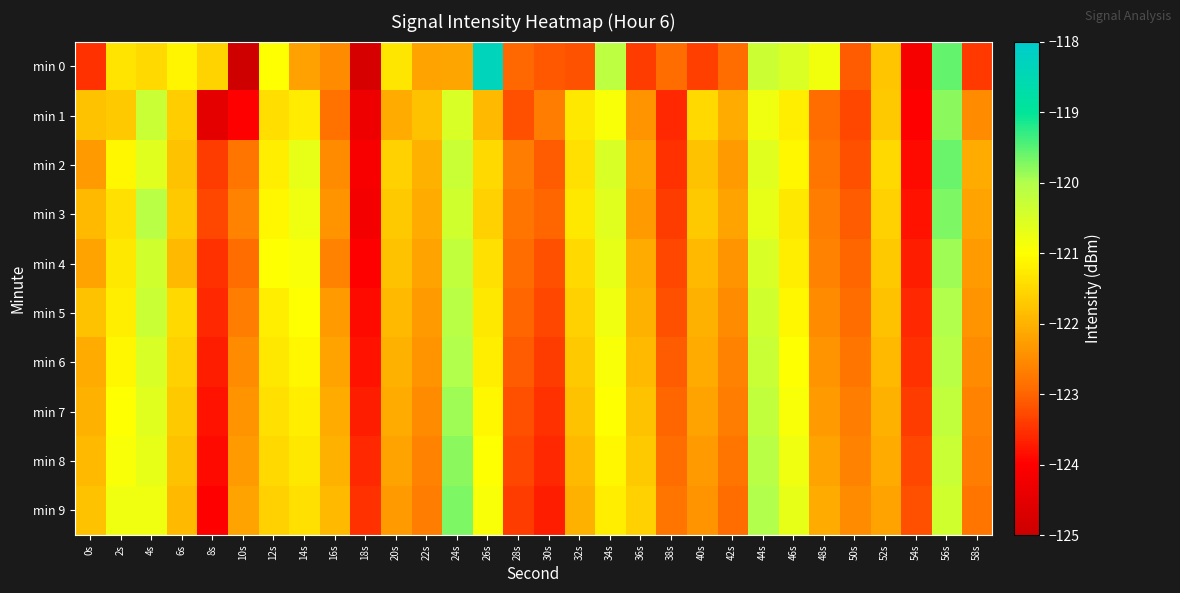

Reading left to right, transcribe all the data shown in this chart.

min 0: 0s=-123.5	2s=-121.4	4s=-121.5	6s=-121.1	8s=-121.6	10s=-124.9	12s=-121.0	14s=-122.2	16s=-122.5	18s=-124.8	20s=-121.3	22s=-122.2	24s=-122.2	26s=-118.3	28s=-123.0	30s=-123.1	32s=-123.2	34s=-120.1	36s=-123.4	38s=-122.9	40s=-123.4	42s=-122.9	44s=-120.3	46s=-120.5	48s=-120.8	50s=-123.1	52s=-121.7	54s=-124.2	56s=-119.6	58s=-123.4
min 1: 0s=-121.8	2s=-121.7	4s=-120.3	6s=-121.6	8s=-124.5	10s=-124.0	12s=-121.4	14s=-121.2	16s=-122.8	18s=-124.3	20s=-122.1	22s=-121.8	24s=-120.5	26s=-121.9	28s=-123.2	30s=-122.7	32s=-121.3	34s=-120.9	36s=-122.4	38s=-123.6	40s=-121.5	42s=-122.1	44s=-120.8	46s=-121.2	48s=-122.9	50s=-123.3	52s=-121.7	54s=-124.0	56s=-119.8	58s=-122.5
min 2: 0s=-122.3	2s=-121.1	4s=-120.6	6s=-121.8	8s=-123.4	10s=-122.8	12s=-121.2	14s=-120.7	16s=-122.5	18s=-124.1	20s=-121.6	22s=-122.0	24s=-120.3	26s=-121.5	28s=-122.7	30s=-123.1	32s=-121.4	34s=-120.5	36s=-122.2	38s=-123.5	40s=-121.8	42s=-122.3	44s=-120.6	46s=-121.1	48s=-122.8	50s=-123.2	52s=-121.5	54s=-123.9	56s=-119.6	58s=-122.1
min 3: 0s=-121.9	2s=-121.4	4s=-120.1	6s=-121.7	8s=-123.3	10s=-122.6	12s=-121.1	14s=-120.8	16s=-122.4	18s=-124.2	20s=-121.7	22s=-122.1	24s=-120.4	26s=-121.6	28s=-122.8	30s=-123.0	32s=-121.3	34s=-120.6	36s=-122.3	38s=-123.4	40s=-121.7	42s=-122.2	44s=-120.7	46s=-121.3	48s=-122.7	50s=-123.1	52s=-121.6	54s=-123.8	56s=-119.7	58s=-122.2
min 4: 0s=-122.2	2s=-121.3	4s=-120.4	6s=-121.9	8s=-123.5	10s=-122.9	12s=-121.0	14s=-120.9	16s=-122.6	18s=-124.0	20s=-121.8	22s=-122.2	24s=-120.2	26s=-121.4	28s=-122.9	30s=-123.2	32s=-121.5	34s=-120.7	36s=-122.1	38s=-123.3	40s=-121.9	42s=-122.4	44s=-120.5	46s=-121.2	48s=-122.6	50s=-123.0	52s=-121.7	54s=-123.7	56s=-119.9	58s=-122.3
min 5: 0s=-121.8	2s=-121.2	4s=-120.3	6s=-121.5	8s=-123.6	10s=-122.7	12s=-121.2	14s=-121.0	16s=-122.3	18s=-123.9	20s=-121.9	22s=-122.3	24s=-120.1	26s=-121.3	28s=-123.0	30s=-123.3	32s=-121.6	34s=-120.8	36s=-122.0	38s=-123.2	40s=-122.0	42s=-122.5	44s=-120.4	46s=-121.1	48s=-122.5	50s=-122.9	52s=-121.8	54s=-123.6	56s=-120.0	58s=-122.4
min 6: 0s=-122.1	2s=-121.1	4s=-120.5	6s=-121.6	8s=-123.7	10s=-122.5	12s=-121.3	14s=-121.1	16s=-122.2	18s=-123.8	20s=-122.0	22s=-122.4	24s=-120.0	26s=-121.2	28s=-123.1	30s=-123.4	32s=-121.7	34s=-120.9	36s=-121.9	38s=-123.1	40s=-122.1	42s=-122.6	44s=-120.3	46s=-121.0	48s=-122.4	50s=-122.8	52s=-121.9	54s=-123.5	56s=-120.1	58s=-122.5
min 7: 0s=-122.0	2s=-121.0	4s=-120.6	6s=-121.7	8s=-123.8	10s=-122.4	12s=-121.4	14s=-121.2	16s=-122.1	18s=-123.7	20s=-122.1	22s=-122.5	24s=-119.9	26s=-121.1	28s=-123.2	30s=-123.5	32s=-121.8	34s=-121.0	36s=-121.8	38s=-123.0	40s=-122.2	42s=-122.7	44s=-120.2	46s=-120.9	48s=-122.3	50s=-122.7	52s=-122.0	54s=-123.4	56s=-120.2	58s=-122.6
min 8: 0s=-121.9	2s=-120.9	4s=-120.7	6s=-121.8	8s=-123.9	10s=-122.3	12s=-121.5	14s=-121.3	16s=-122.0	18s=-123.6	20s=-122.2	22s=-122.6	24s=-119.8	26s=-121.0	28s=-123.3	30s=-123.6	32s=-121.9	34s=-121.1	36s=-121.7	38s=-122.9	40s=-122.3	42s=-122.8	44s=-120.1	46s=-120.8	48s=-122.2	50s=-122.6	52s=-122.1	54s=-123.3	56s=-120.3	58s=-122.7
min 9: 0s=-121.8	2s=-120.8	4s=-120.8	6s=-121.9	8s=-124.0	10s=-122.2	12s=-121.6	14s=-121.4	16s=-121.9	18s=-123.5	20s=-122.3	22s=-122.7	24s=-119.7	26s=-120.9	28s=-123.4	30s=-123.7	32s=-122.0	34s=-121.2	36s=-121.6	38s=-122.8	40s=-122.4	42s=-122.9	44s=-120.0	46s=-120.7	48s=-122.1	50s=-122.5	52s=-122.2	54s=-123.2	56s=-120.4	58s=-122.8